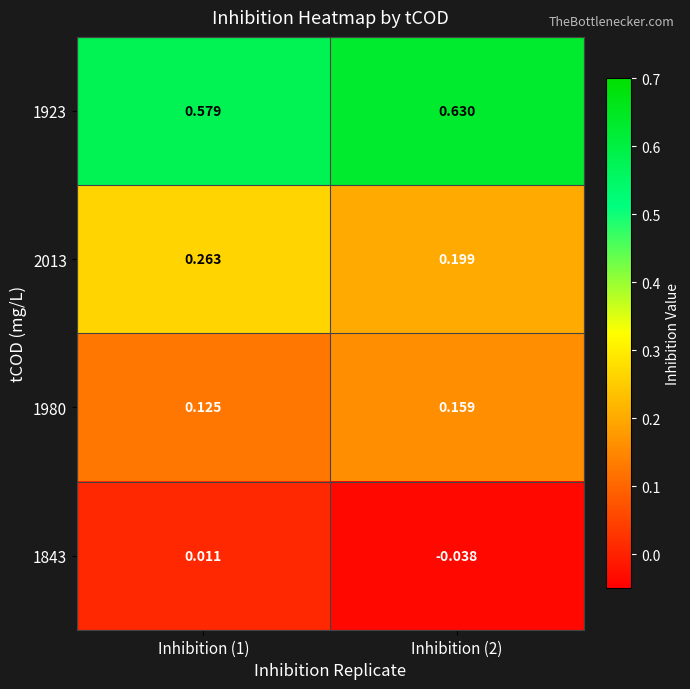

Is the value of 1843 at Inhibition (1) greater than the value of 1923 at Inhibition (1)?

No